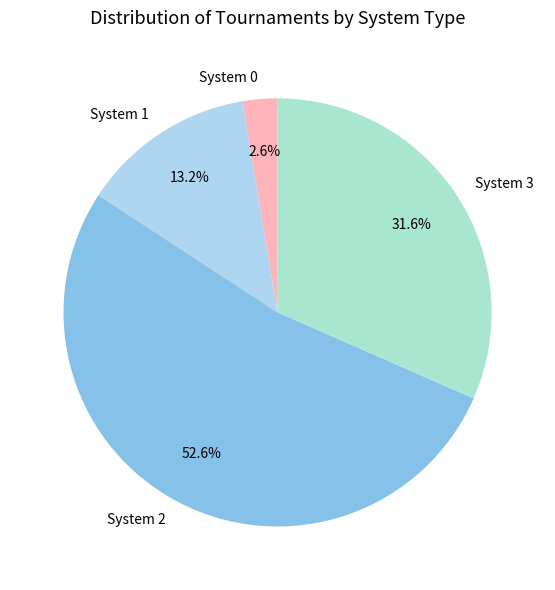

Is the sum of System 3 and System 0 greater than half?

No